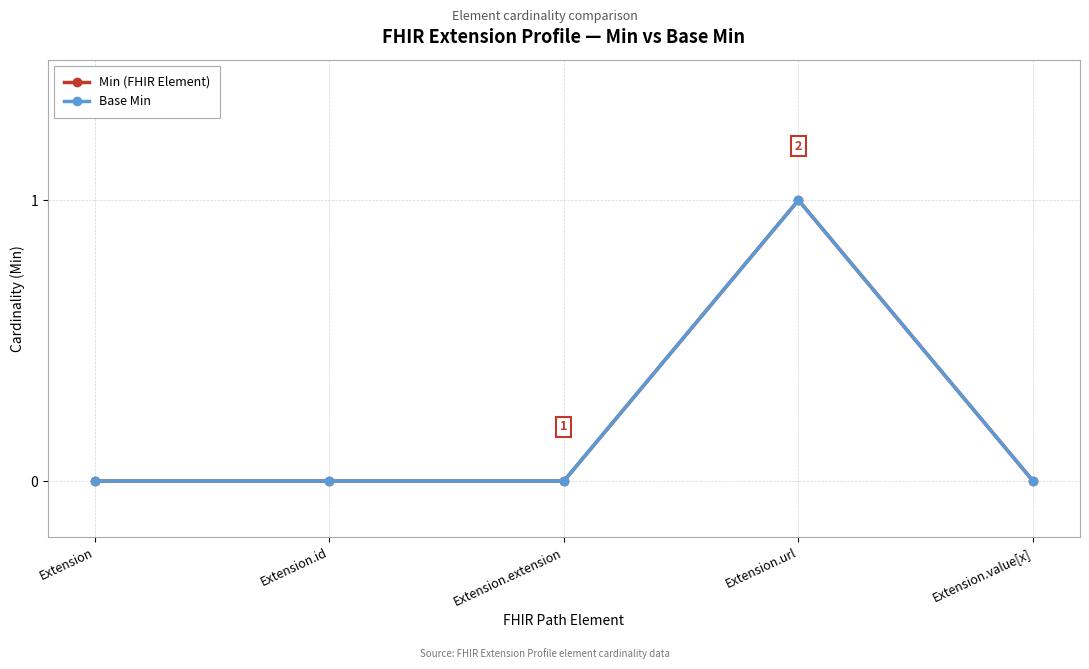

The Base Min series shows -1 at Extension. True or false?

False